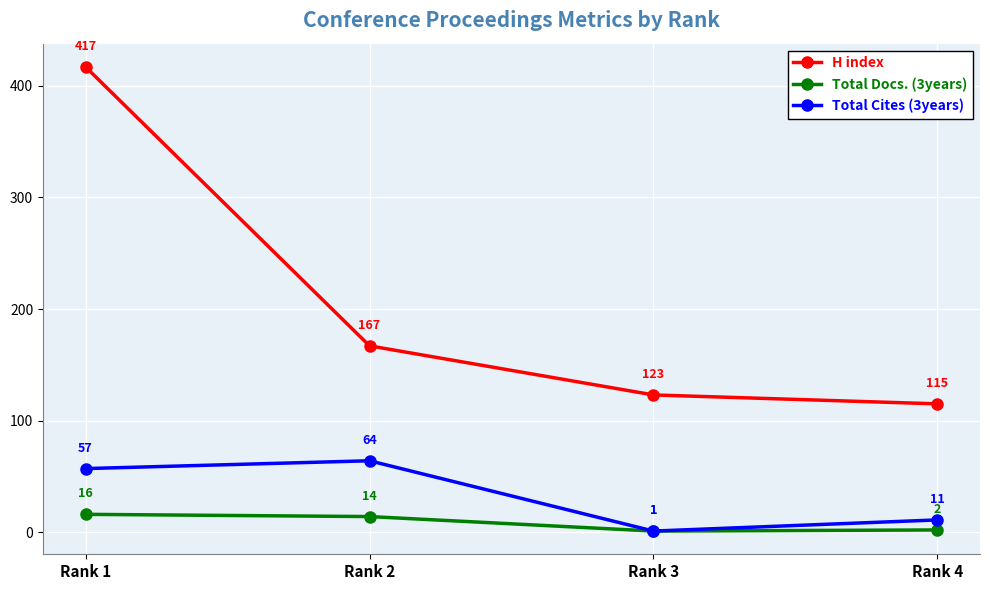

What is the difference between the highest and lowest values at Rank 1?

401